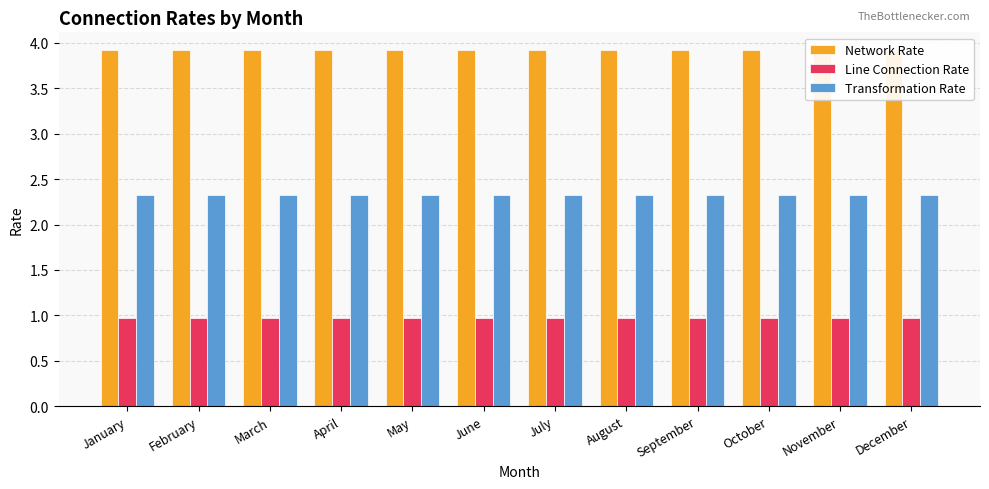

True or false: Line Connection Rate has a value of 1.0 at January.

True